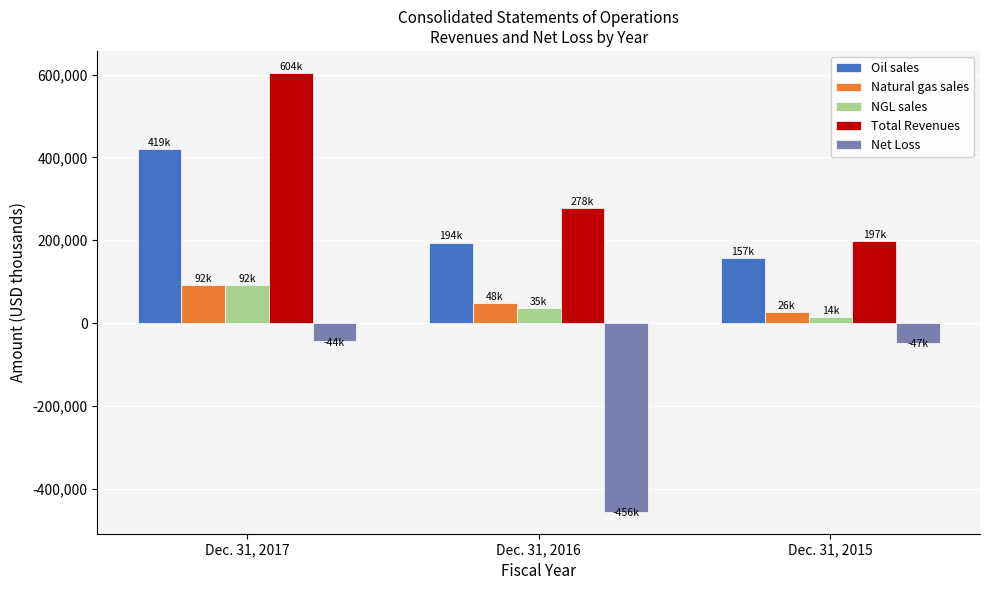

What is the difference between the highest and lowest values at Dec. 31, 2015?

245014